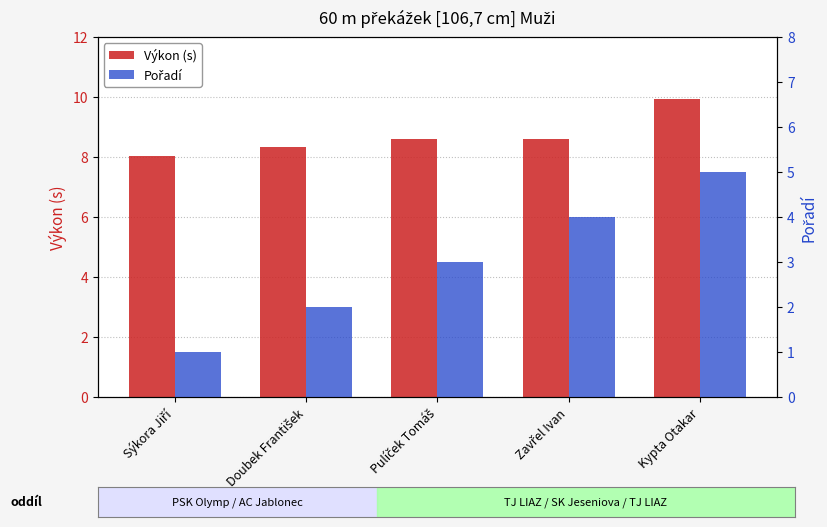

What are all the series names shown in the legend?

Výkon (s), Pořadí